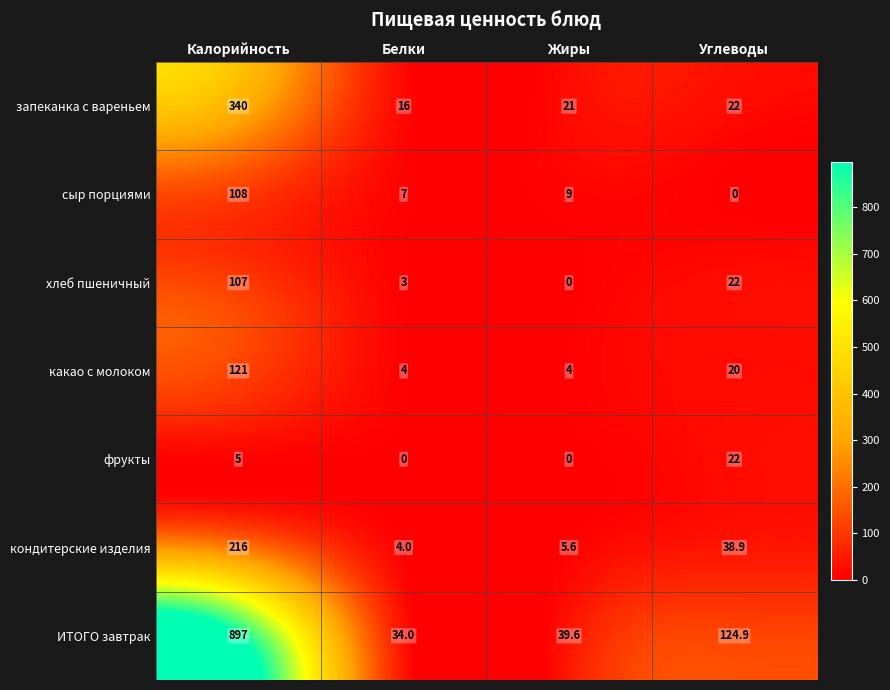

At how many categories does at least one series exceed 491?

1